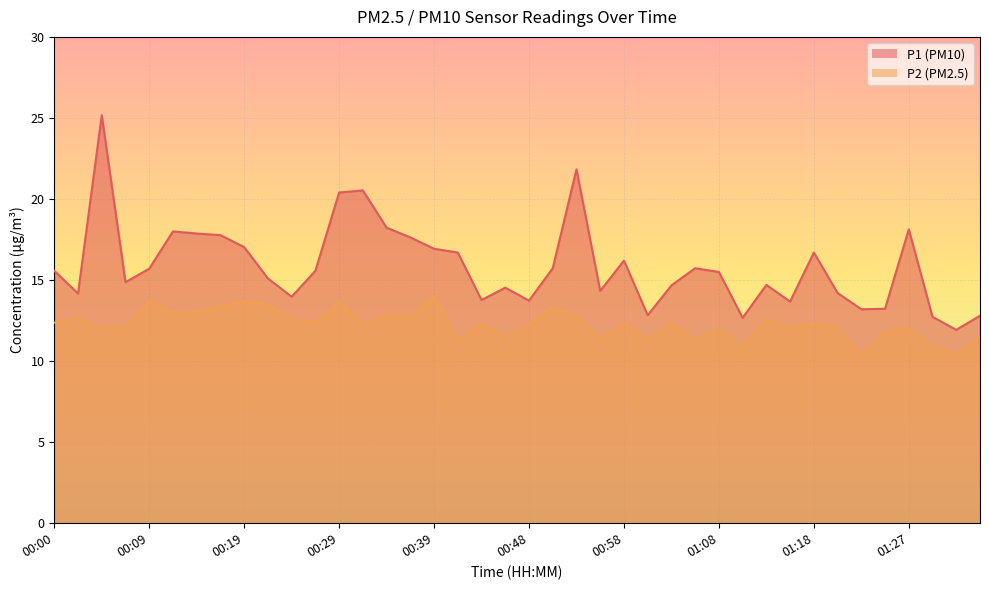

What is the sum of the P2 values at 00:46 and 00:12?

24.5